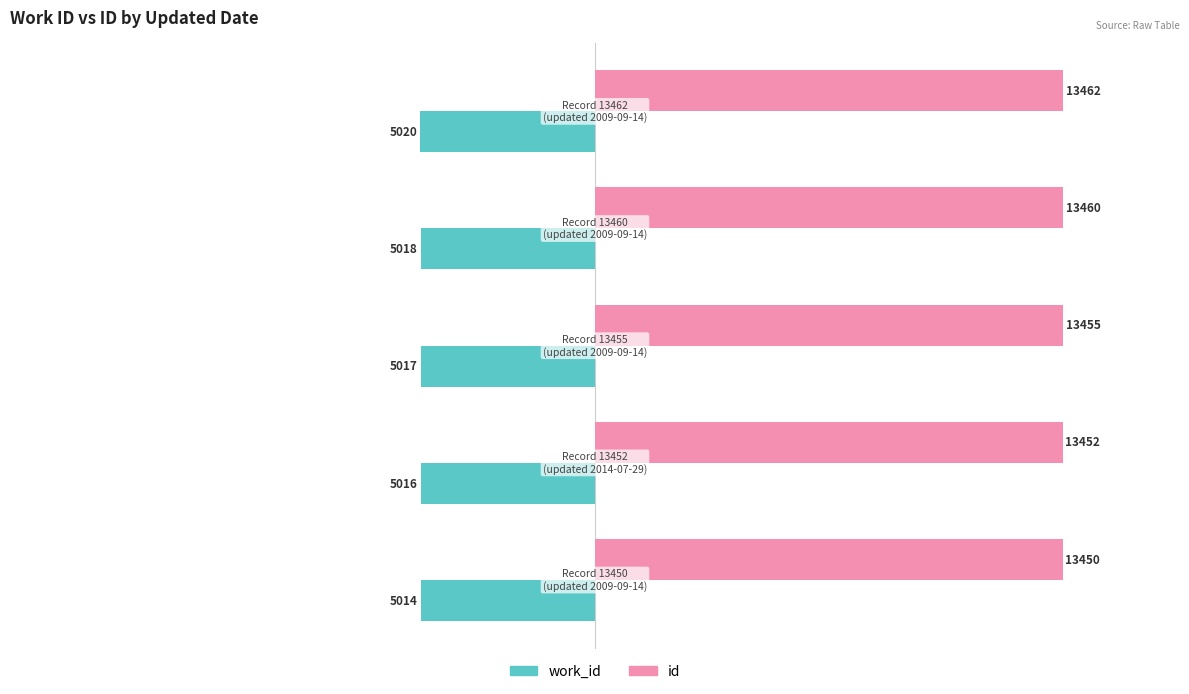

Count the work_id values in the range -5018 to -5016.

3